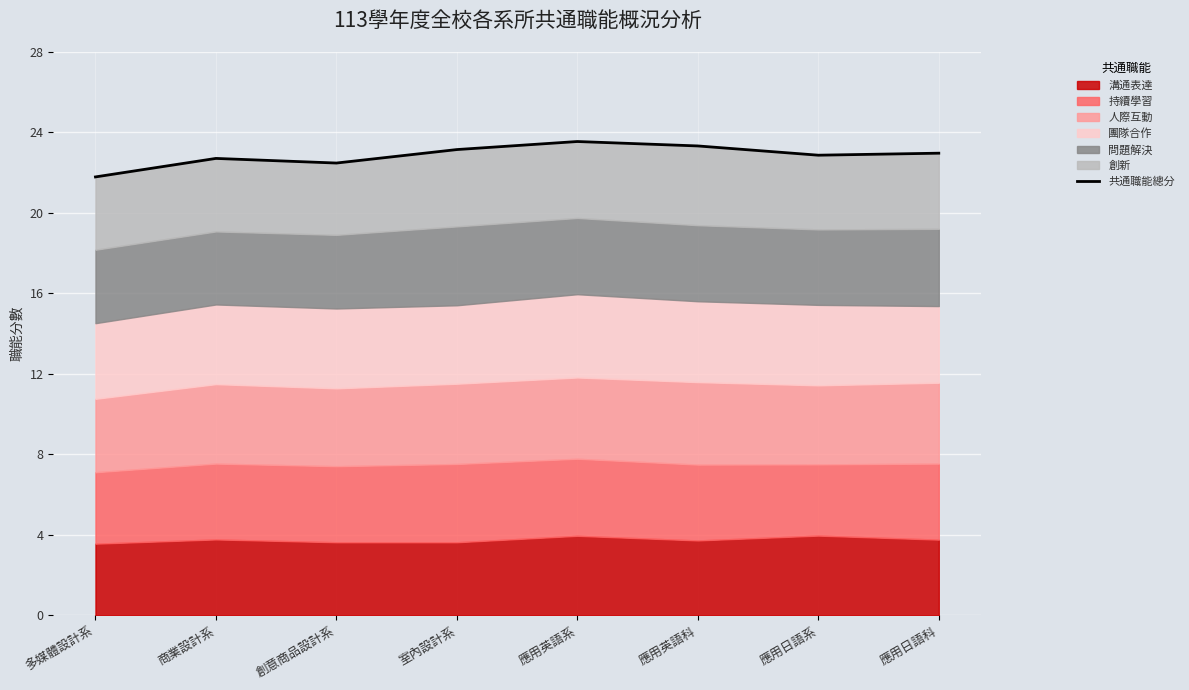

What is the sum of all values?

182.8